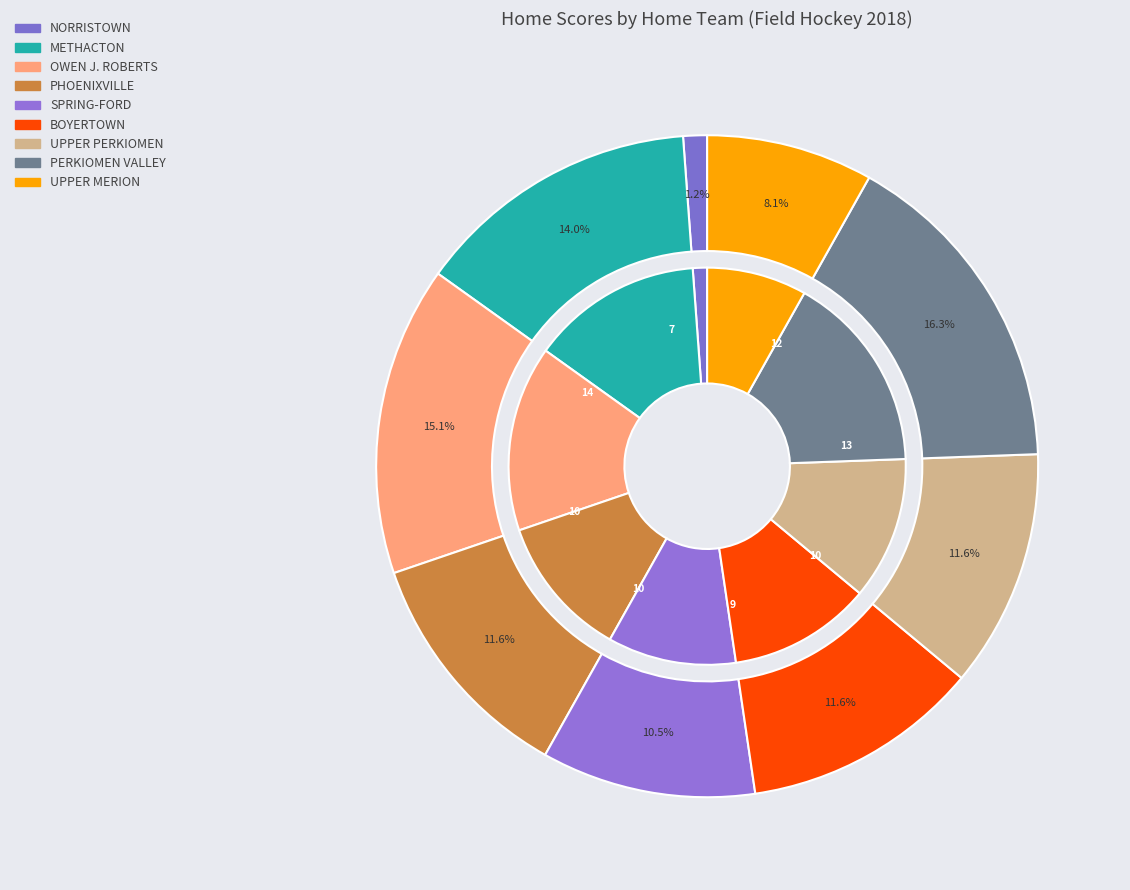

How many segments does this pie chart have?

9